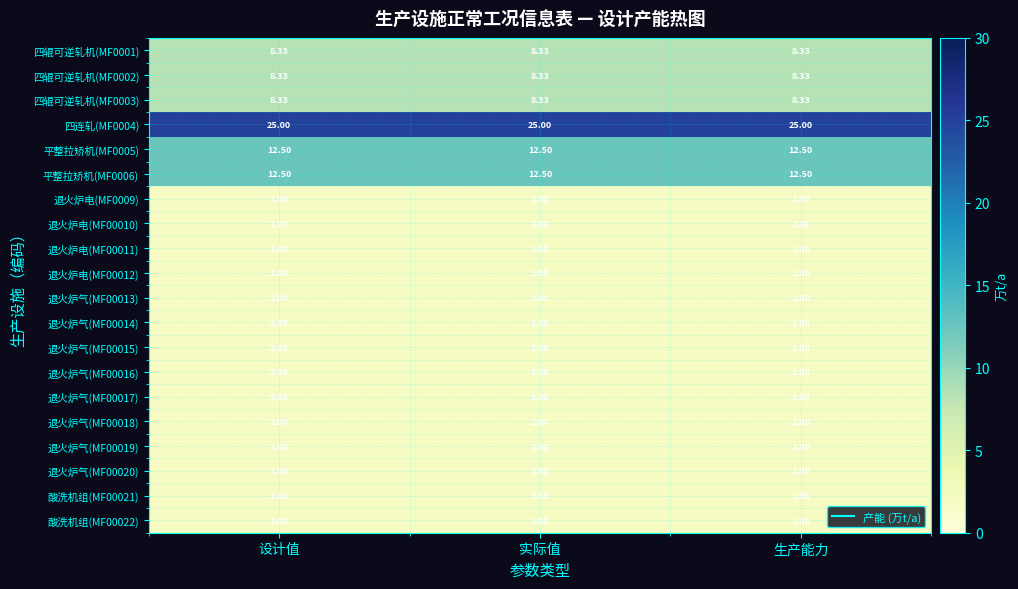

Is the value of 四辊可逆轧机(MF0002) at 实际值 greater than the value of 退火炉气(MF00015) at 实际值?

Yes